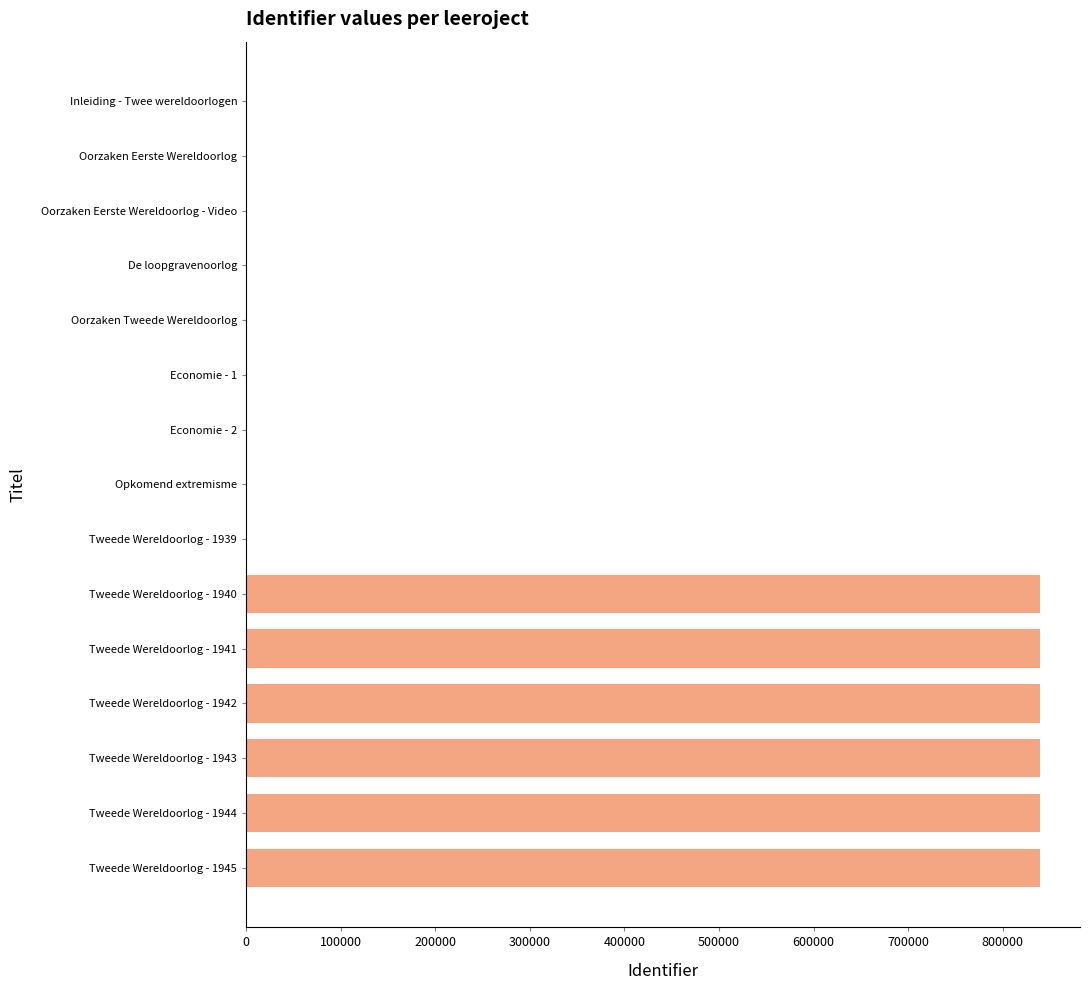

Is it true that the value at Inleiding - Twee wereldoorlogen is 0?

True